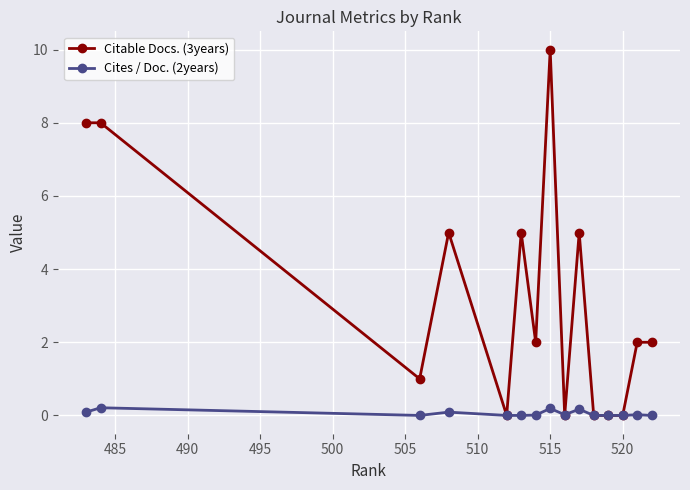

Which label corresponds to the largest value in the chart?

515